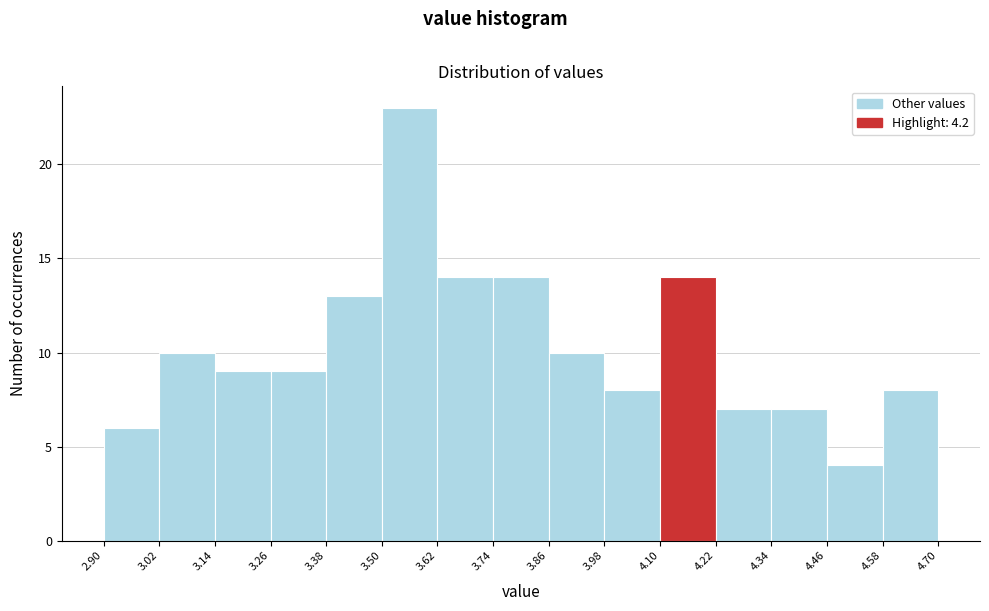

Reading left to right, list every bar in this chart as the range it spans on the x-axis followed by its height. The values are not printed on the chart, so give them approximately, as read against the axis.

2.90 to 3.02: 6
3.02 to 3.14: 10
3.14 to 3.26: 9
3.26 to 3.38: 9
3.38 to 3.50: 13
3.50 to 3.62: 23
3.62 to 3.74: 14
3.74 to 3.86: 14
3.86 to 3.98: 10
3.98 to 4.10: 8
4.10 to 4.22: 14
4.22 to 4.34: 7
4.34 to 4.46: 7
4.46 to 4.58: 4
4.58 to 4.70: 8